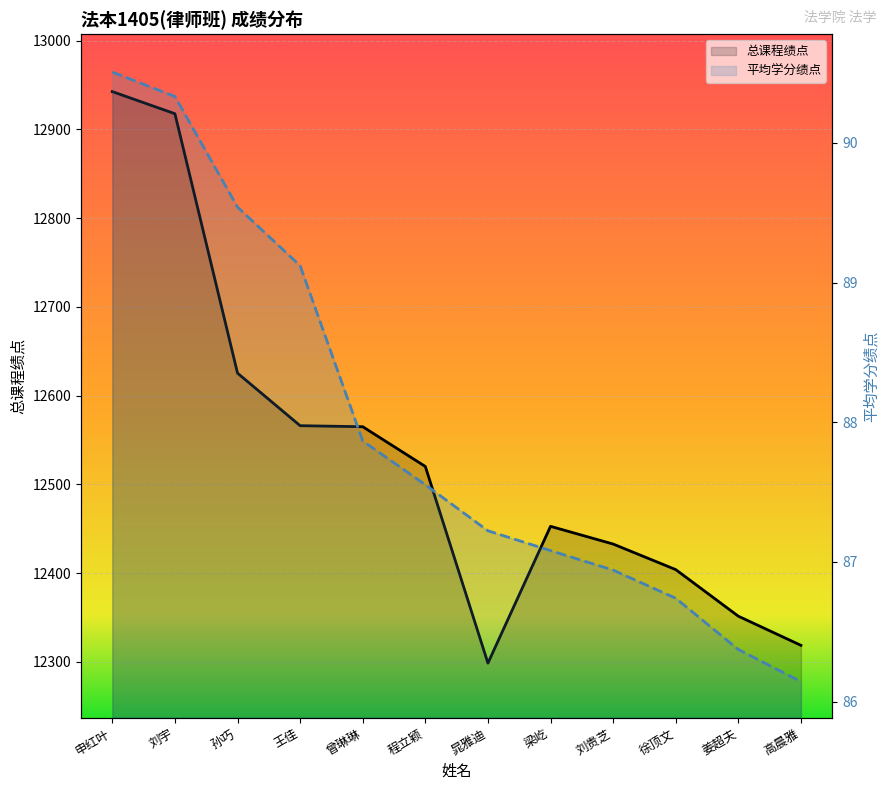

What is the sum of all 总课程绩点 values?

150393.5